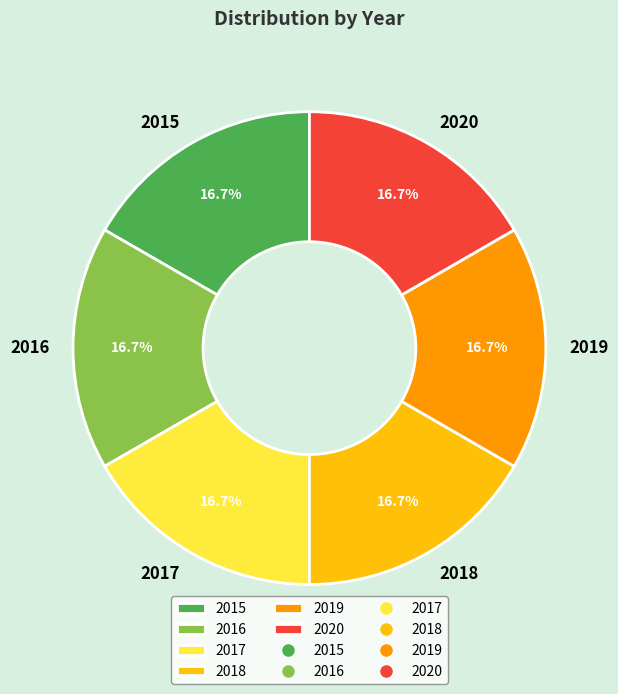

What is the ratio of the value at 2016 to the value at 2017?

1.0